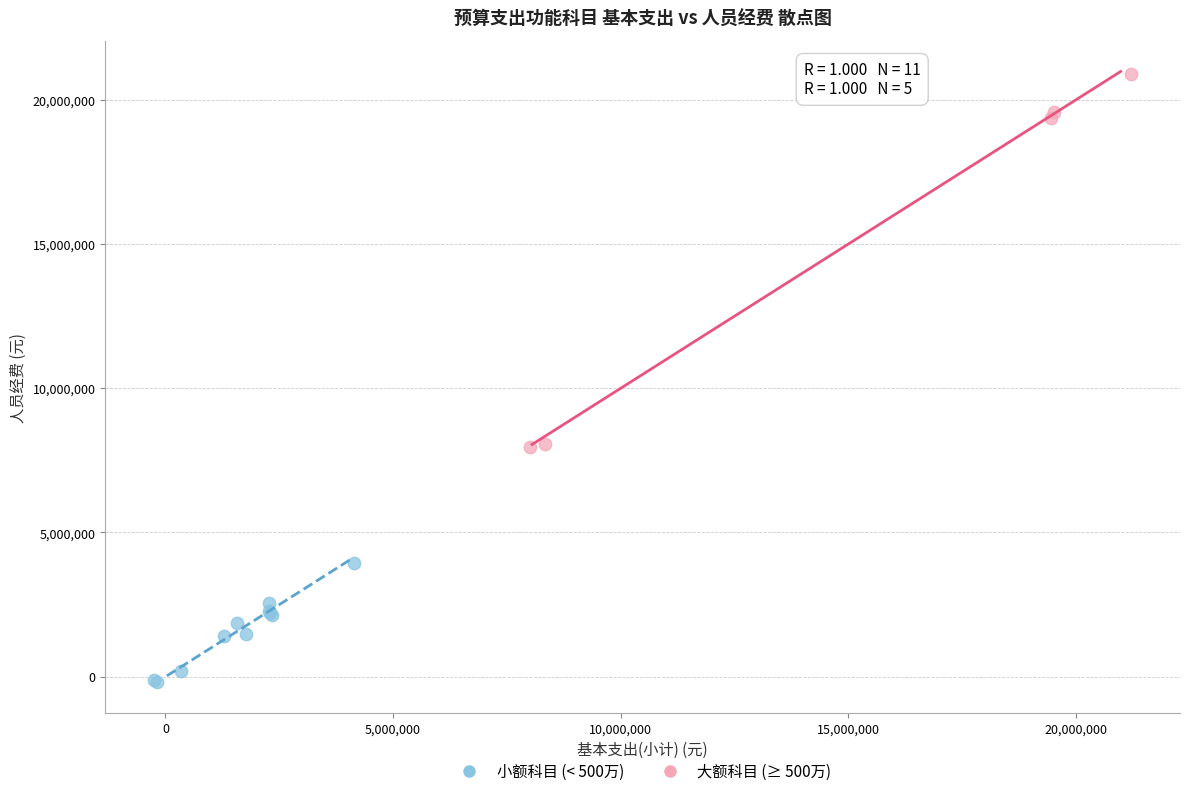

Which series contains the highest Y value?

大额科目 (≥ 500万)